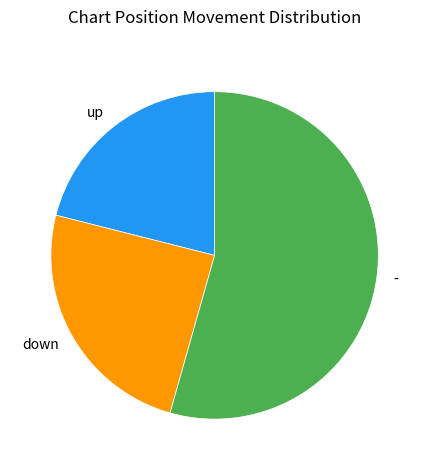

Does any single category account for the majority?

Yes